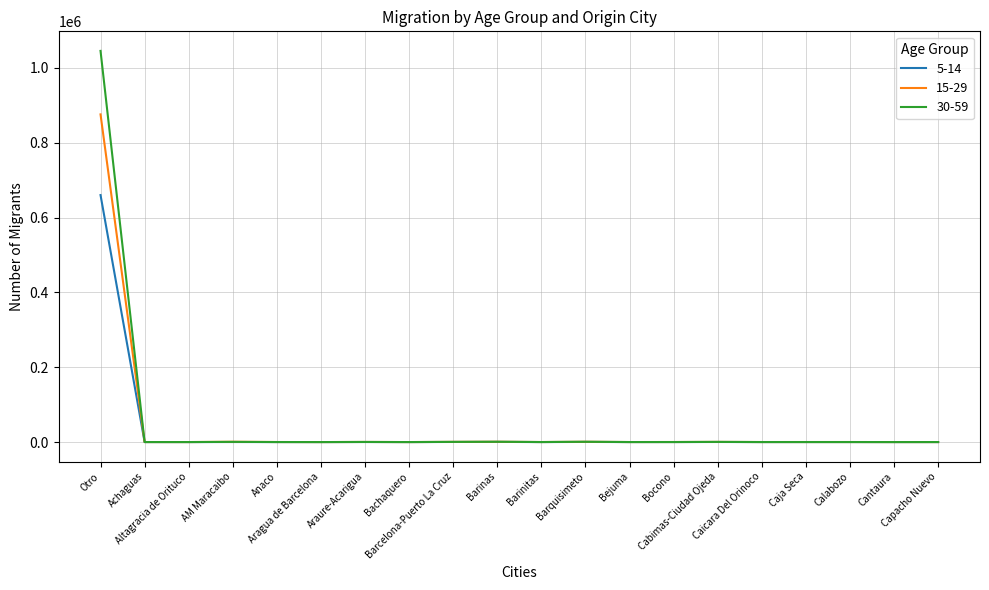

True or false: 15-29 has more than 2 points higher than both neighbors.

True